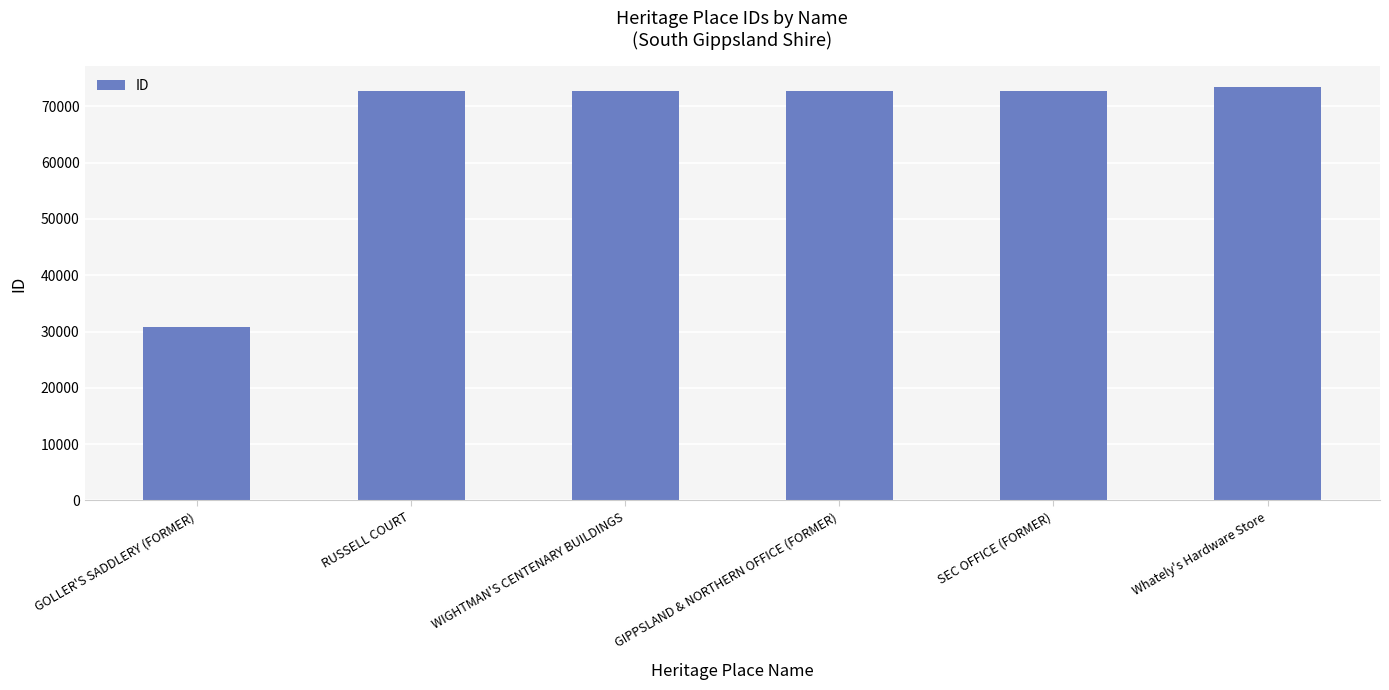

What is the difference between the second highest and minimum values?

41970